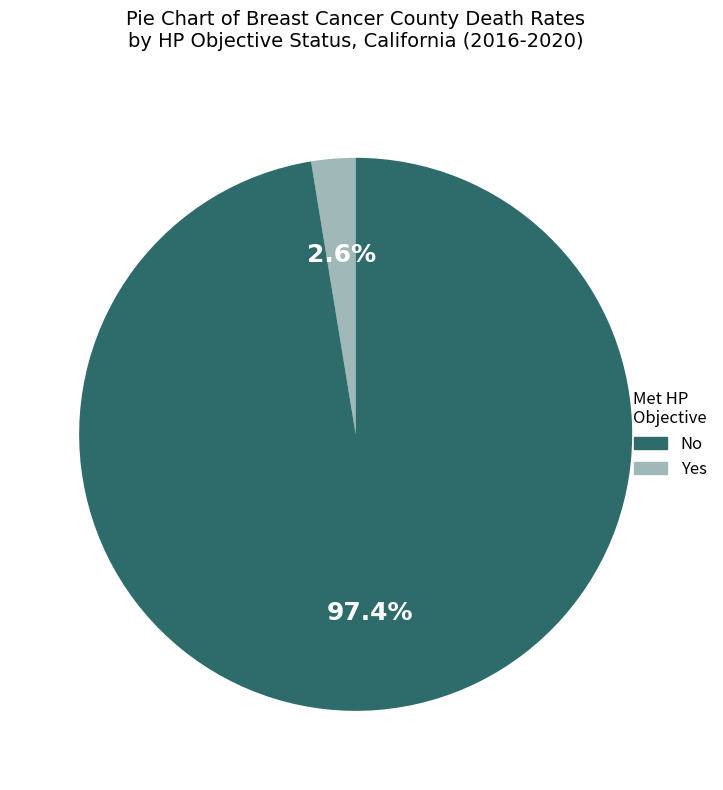

Is there a majority slice in this chart?

Yes